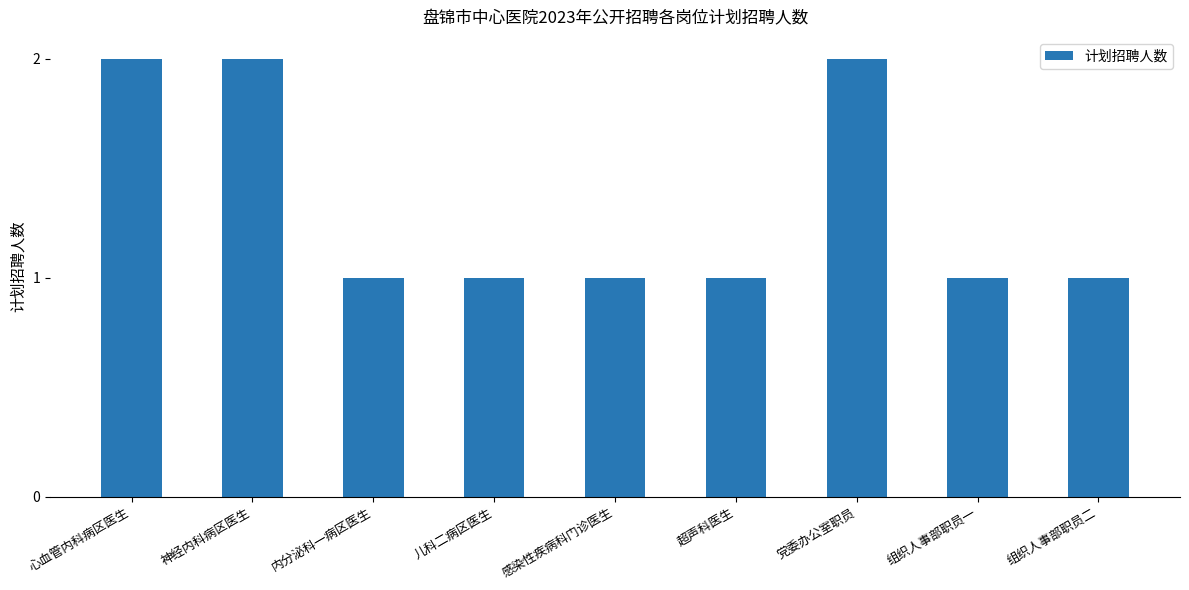

Reading left to right, extract all data points from this chart.

心血管内科病区医生=2	神经内科病区医生=2	内分泌科一病区医生=1	儿科二病区医生=1	感染性疾病科门诊医生=1	超声科医生=1	党委办公室职员=2	组织人事部职员一=1	组织人事部职员二=1